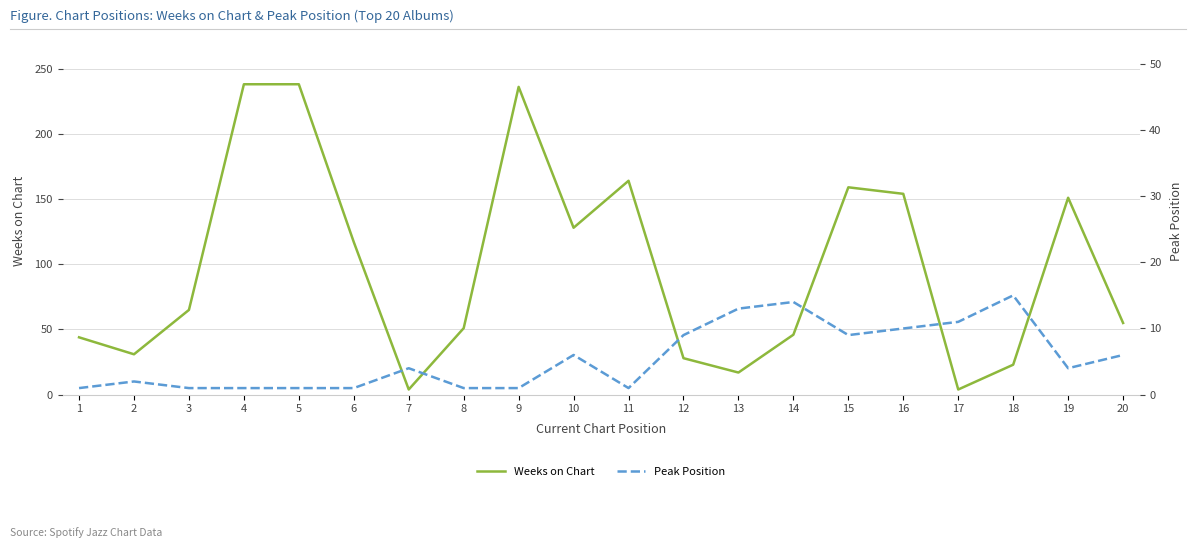

What is the spread (max minus min) of values at 11?

163